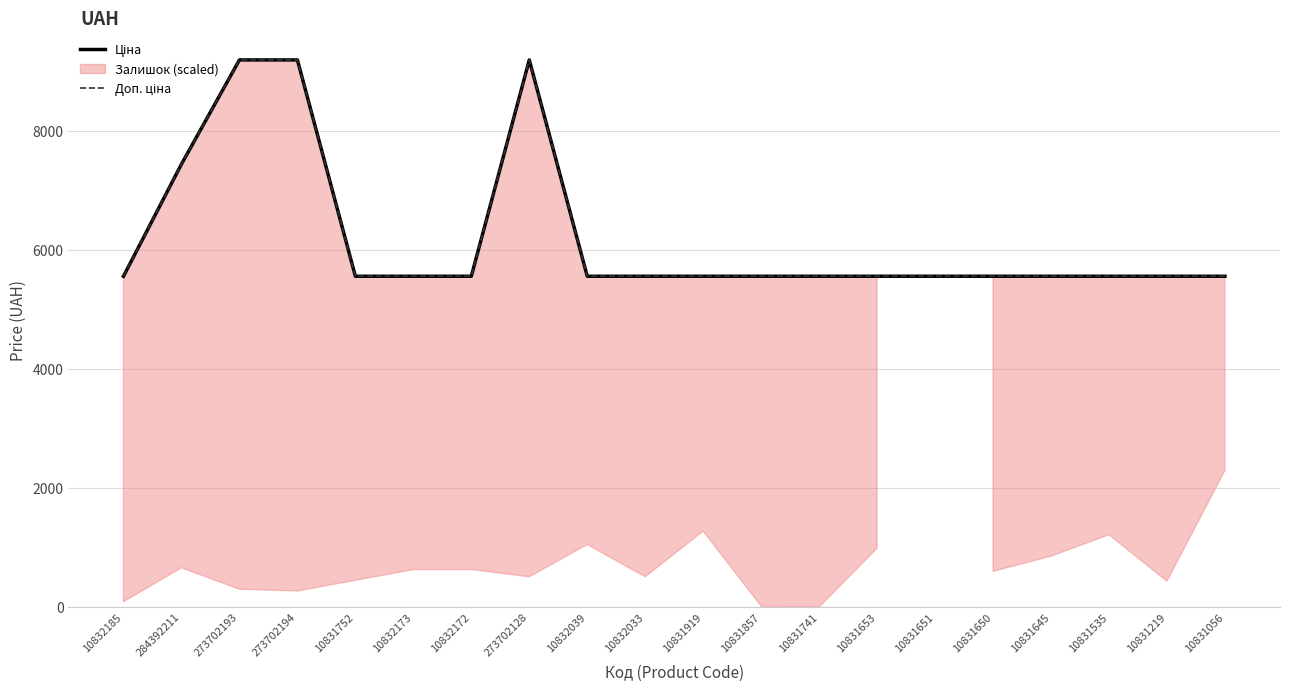

True or false: Доп. ціна and Ціна cross at least once.

False